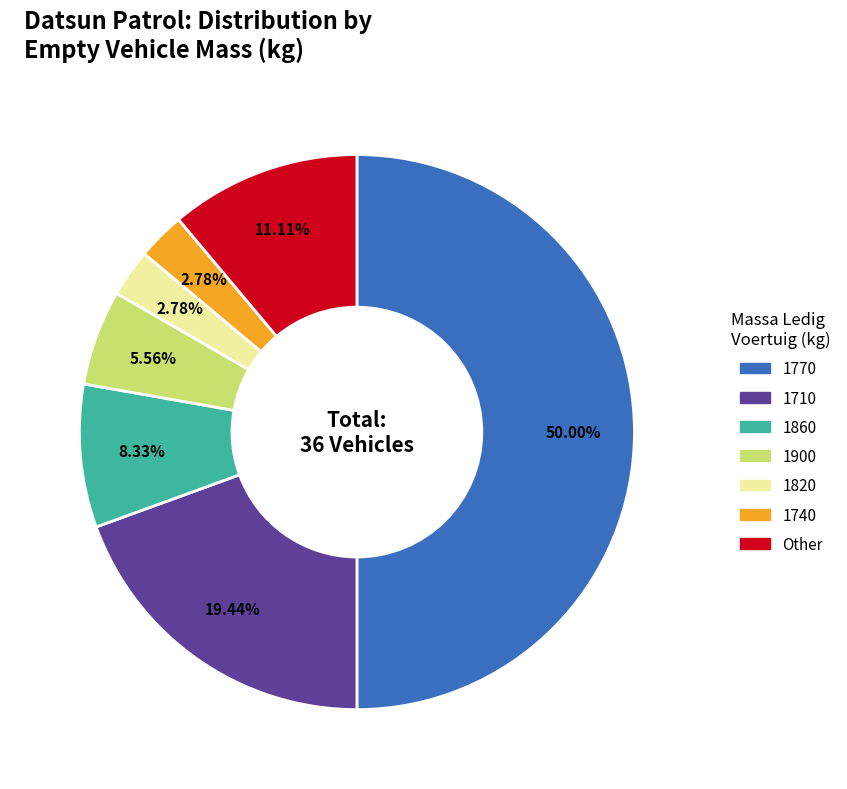

Does 1710 represent more than half of the total?

No